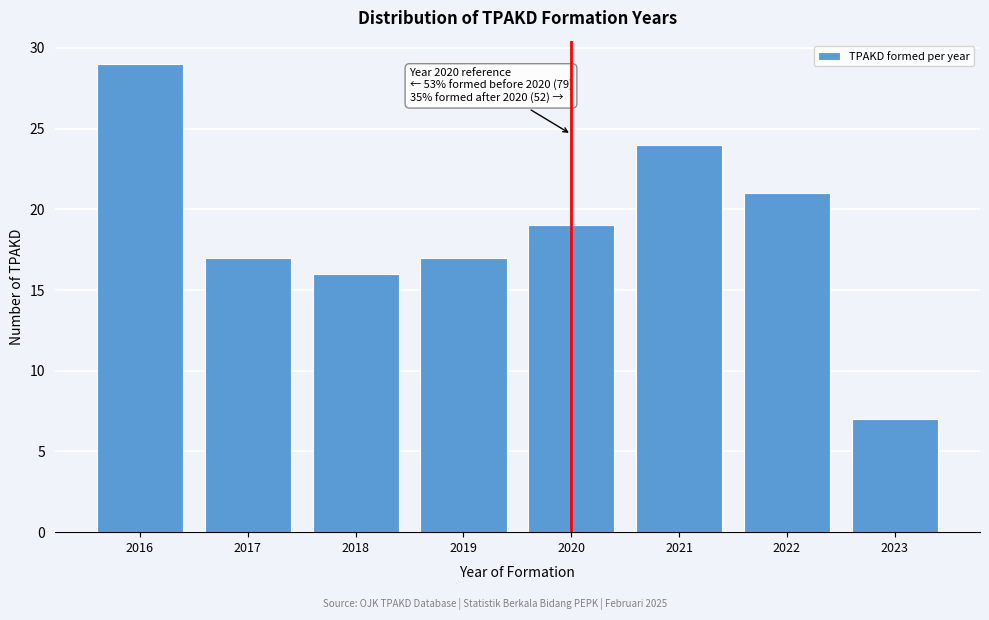

Which range on the x-axis has the tallest bar?

2015.5 to 2016.5